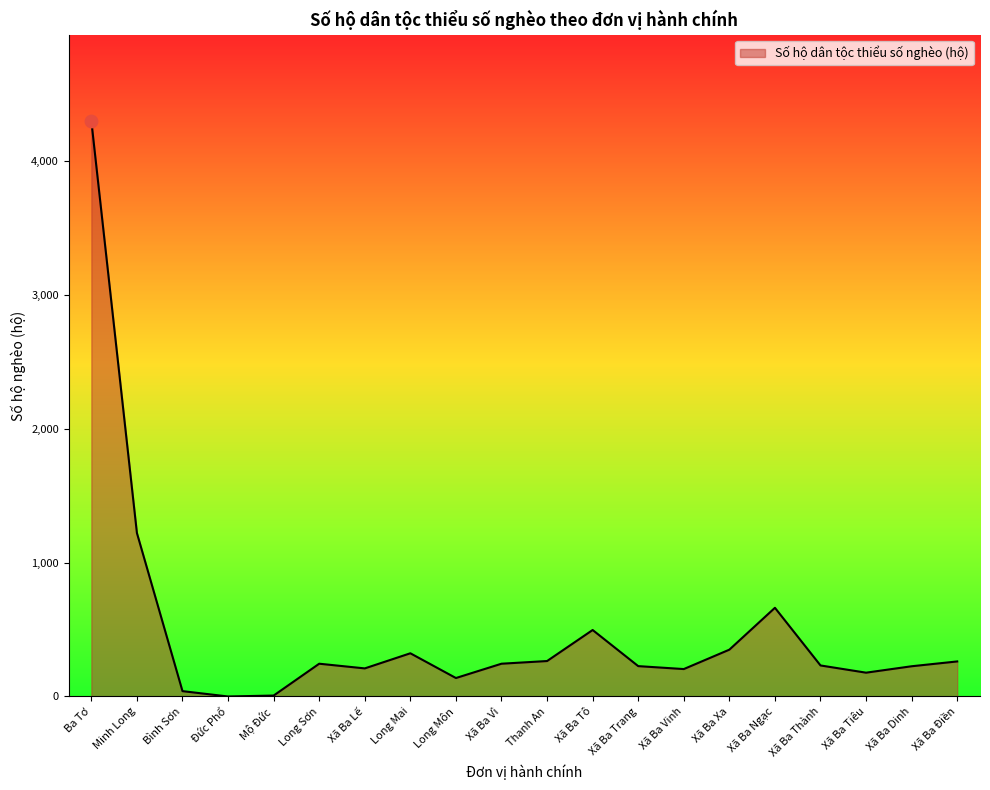

Which has a higher value, Long Môn or Thanh An?

Thanh An